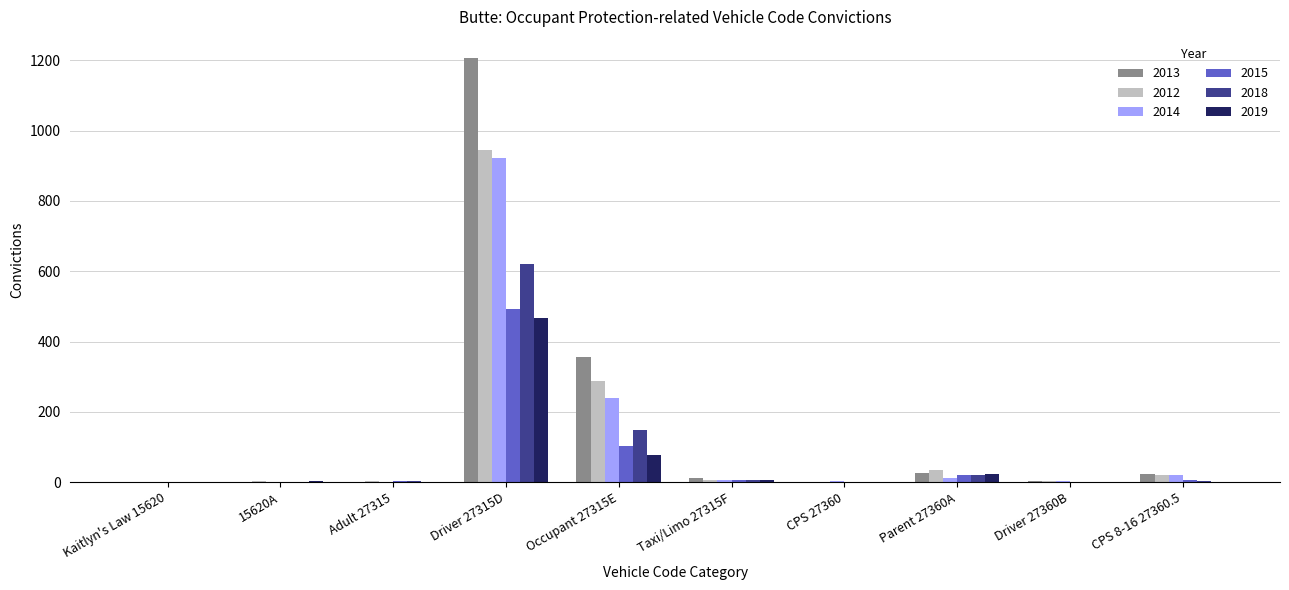

What is the sum of all 2015 values?

633